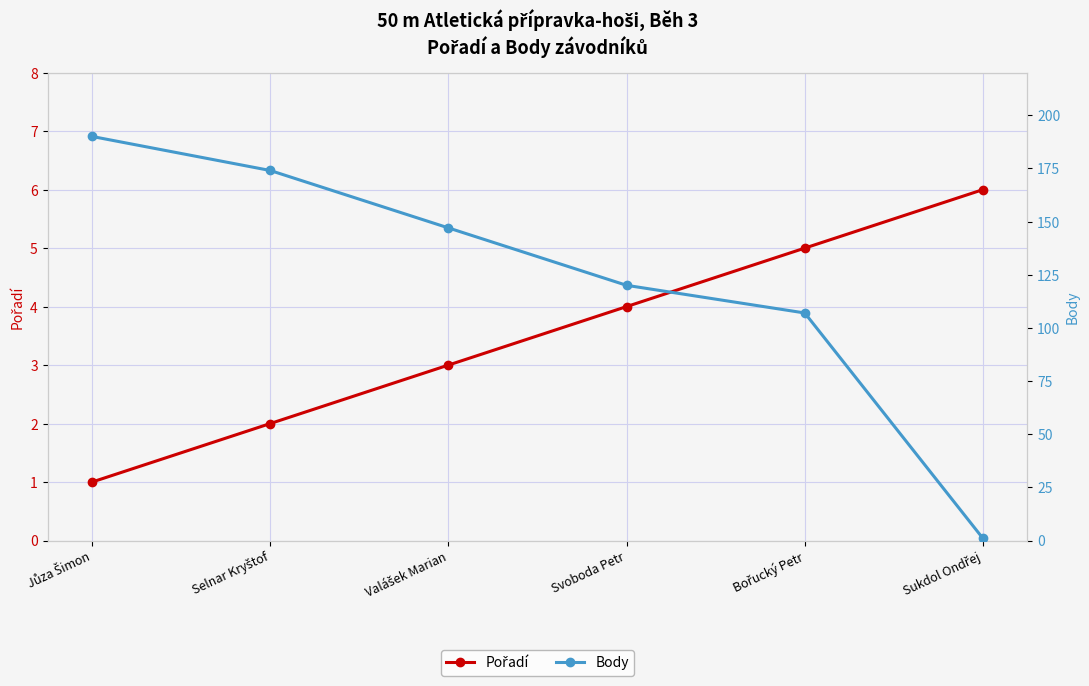

What is the average value of the Body series?

123